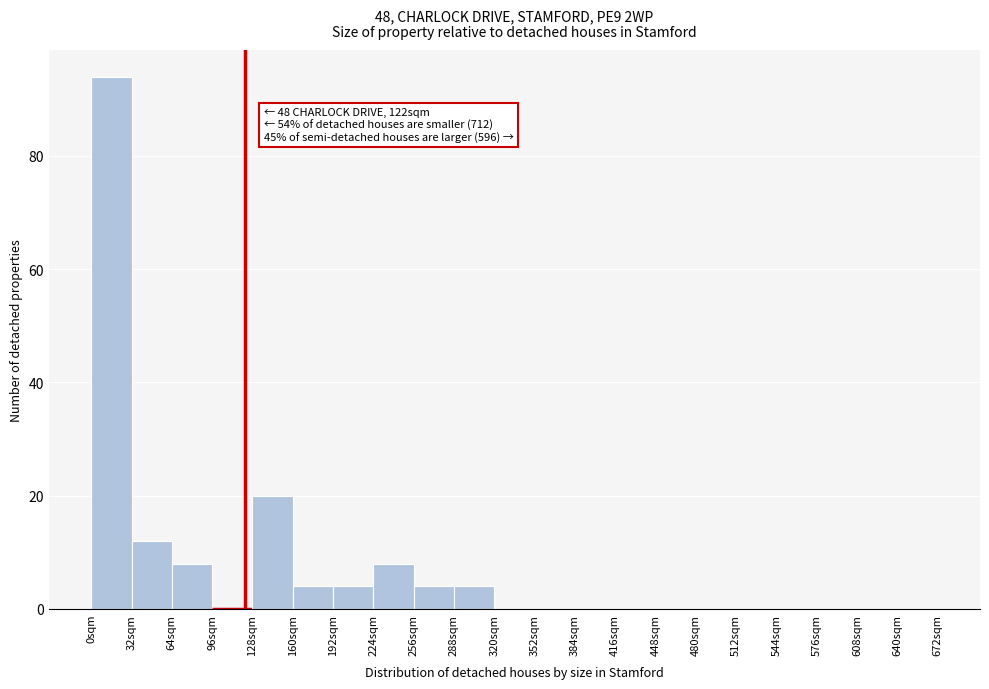

Which range on the x-axis has the tallest bar?

0 to 32